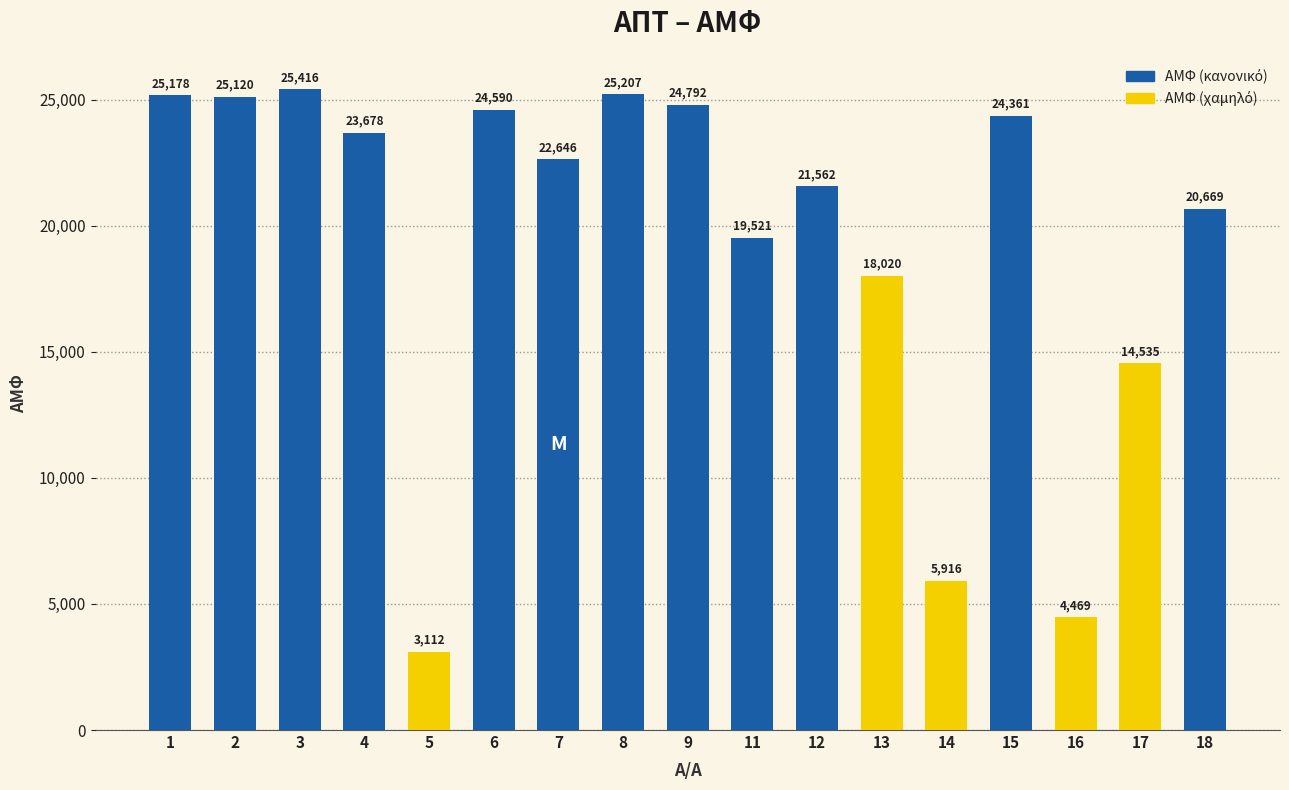

What is the value of the 12th bar from the left?

18020